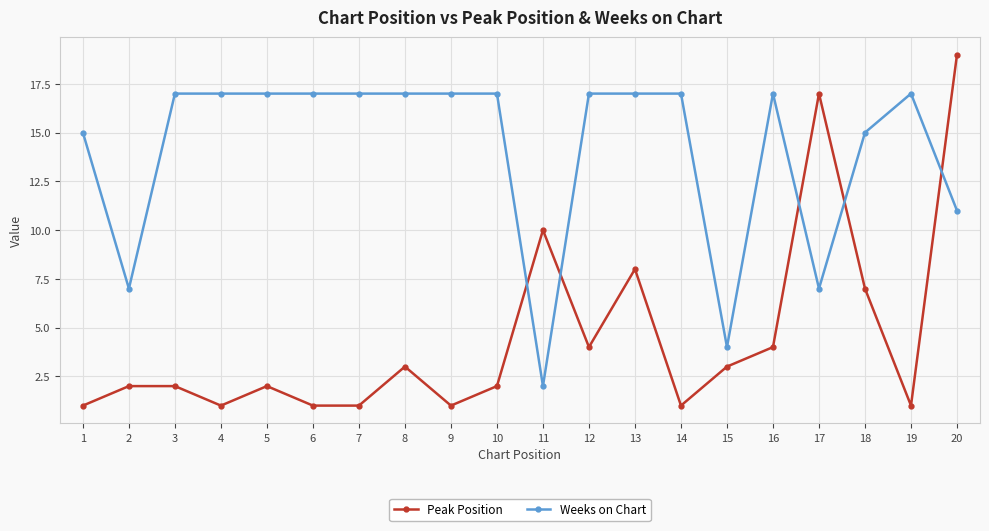

How many data points does each series have?

20